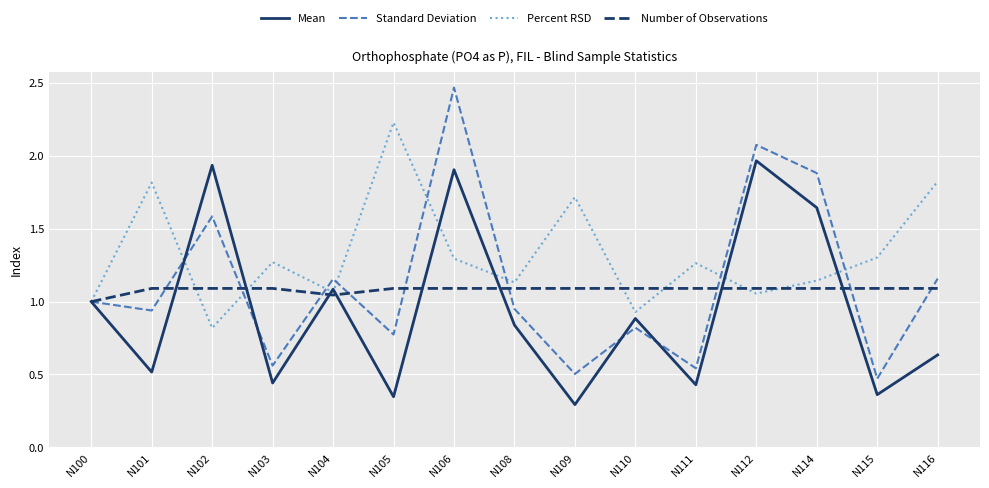

What is the total value across all series at N102?

5.4